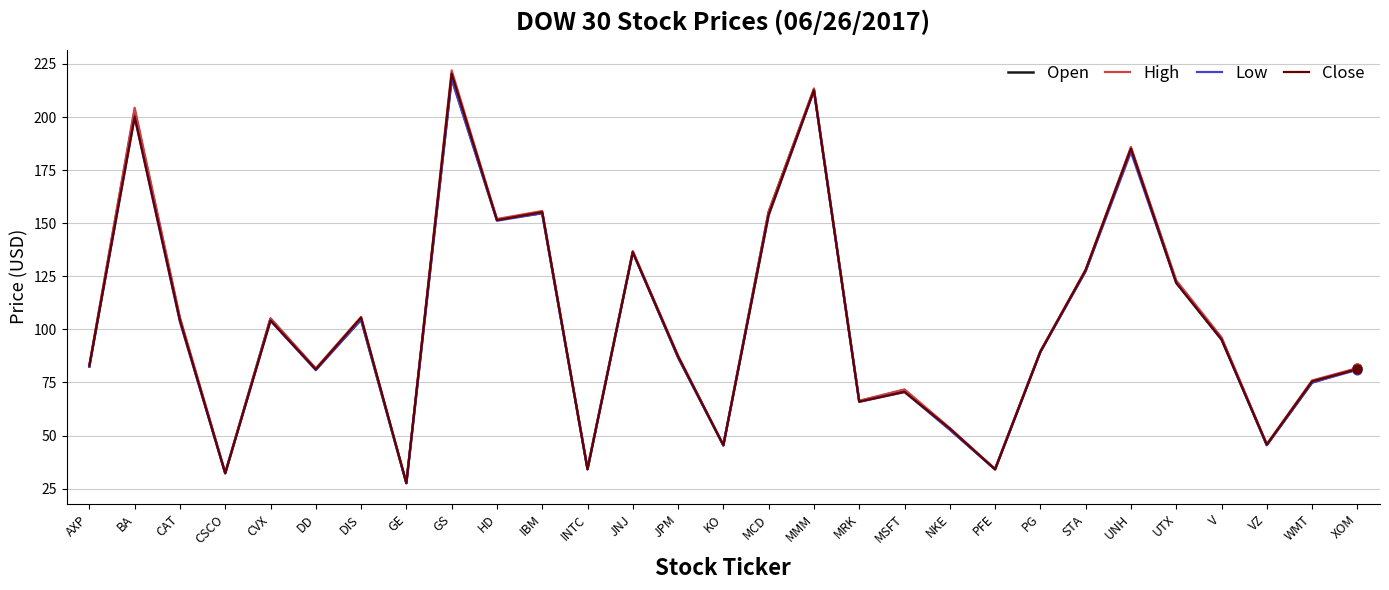

Which series changed the most between AXP and CVX?

Open